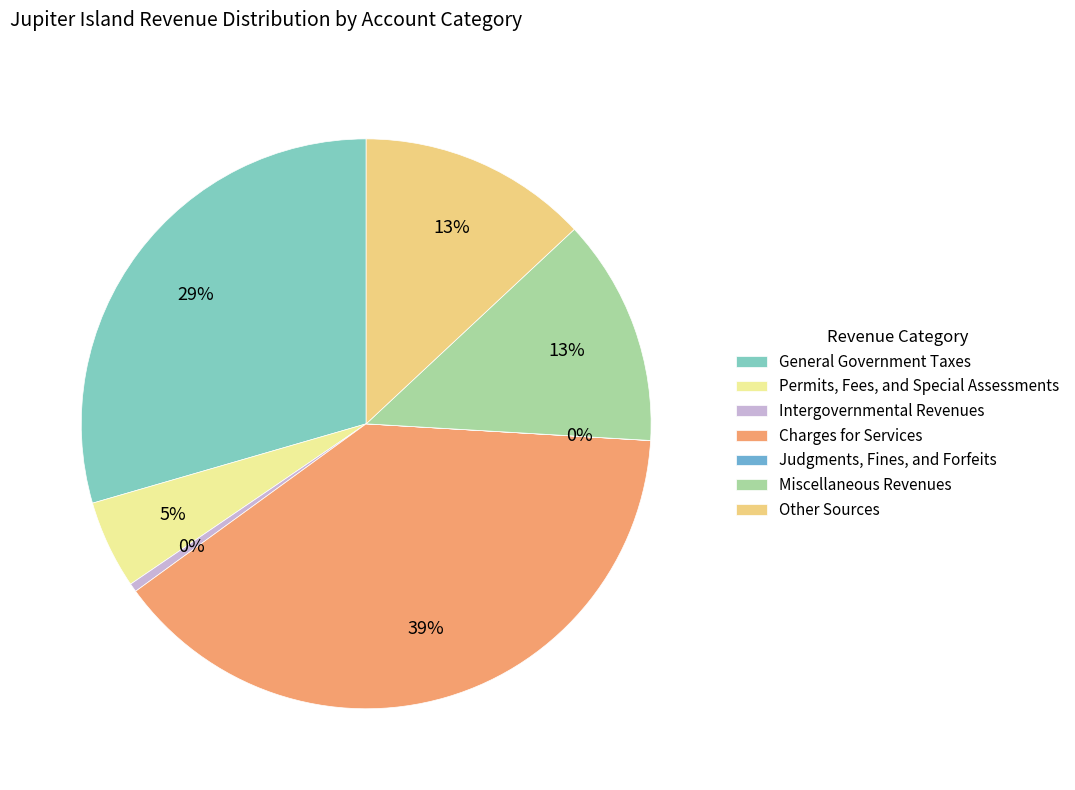

Which category has the biggest portion of the pie?

Charges for Services